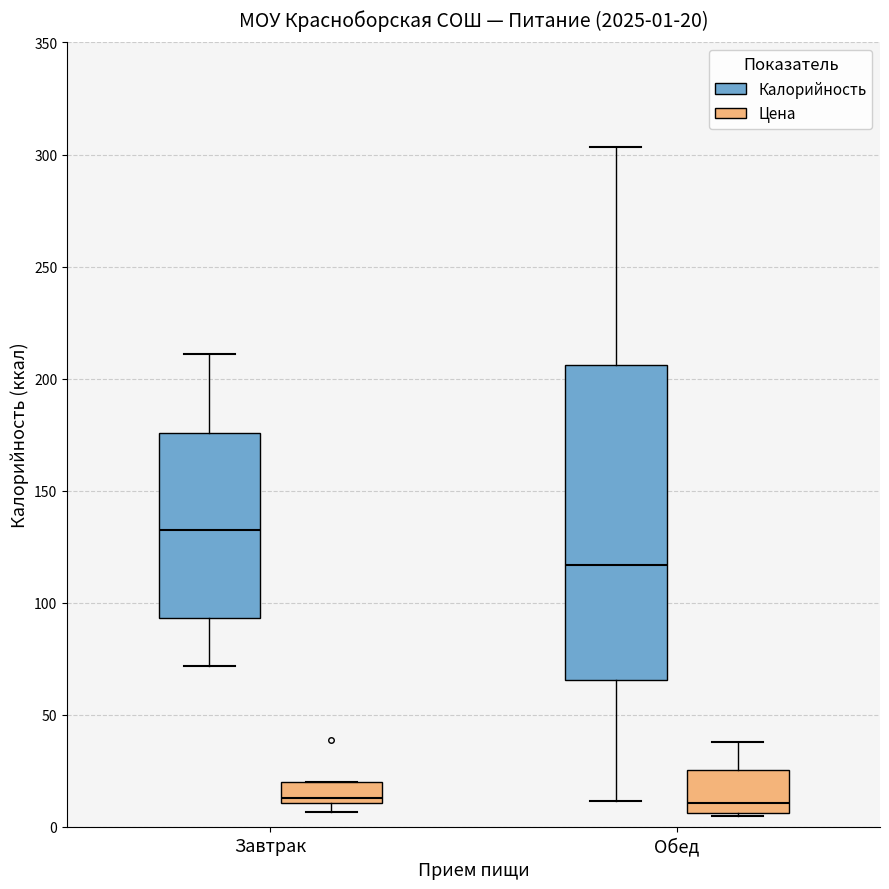

Which box is the tallest, from its lower edge to its upper edge?

Обед (Калорийность)